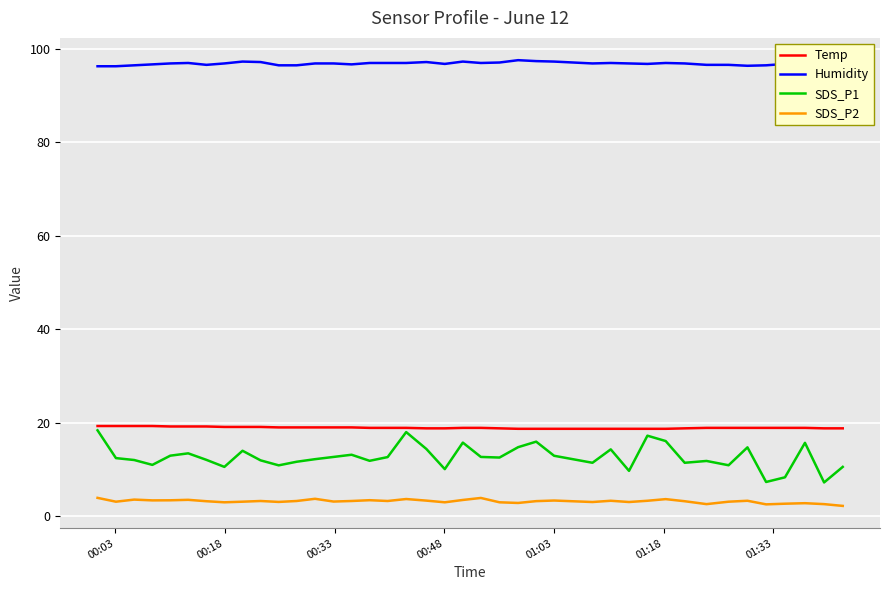

What is the minimum value for SDS_P1?

7.2